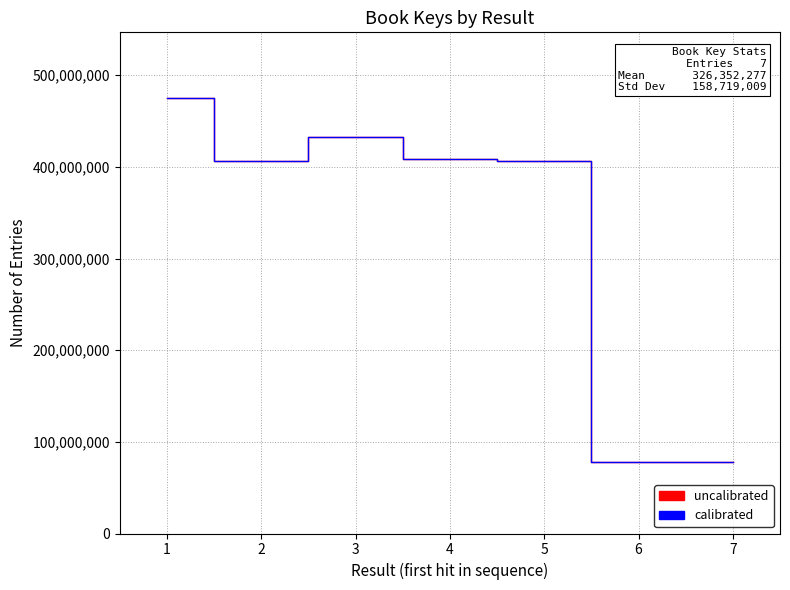

Does the chart display data point markers on the line(s)?

No